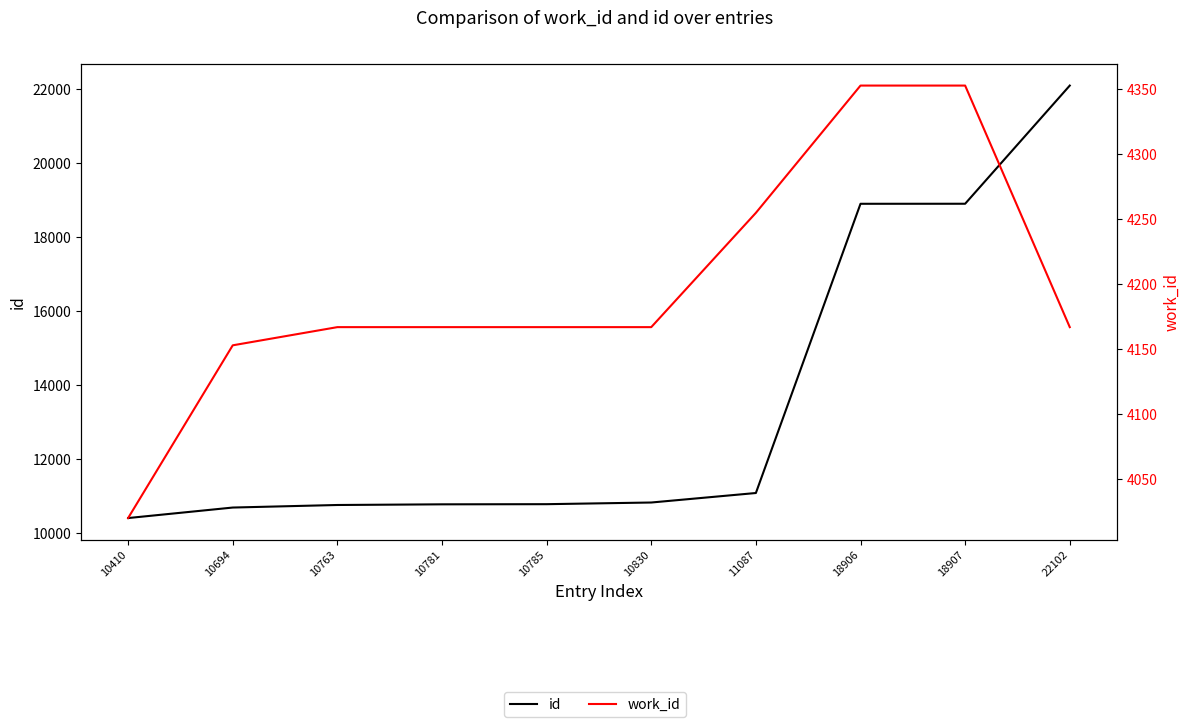

True or false: id and work_id cross at least once.

False